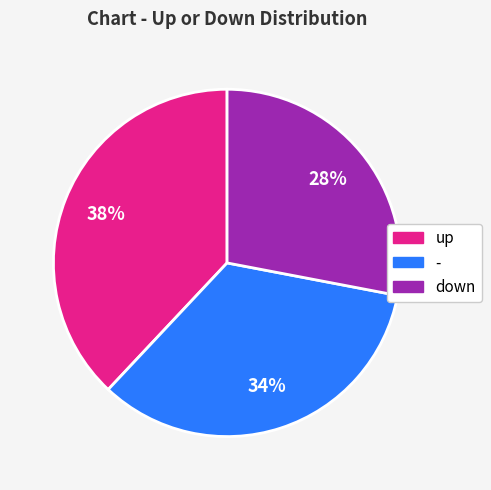

Does - represent more than half of the total?

No